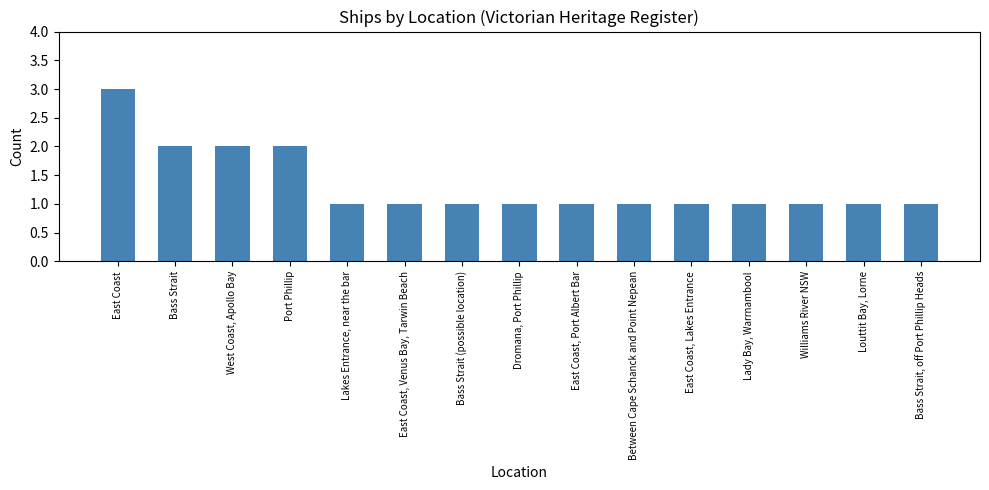

What is the sum of the values at Lakes Entrance, near the bar and Bass Strait?

3